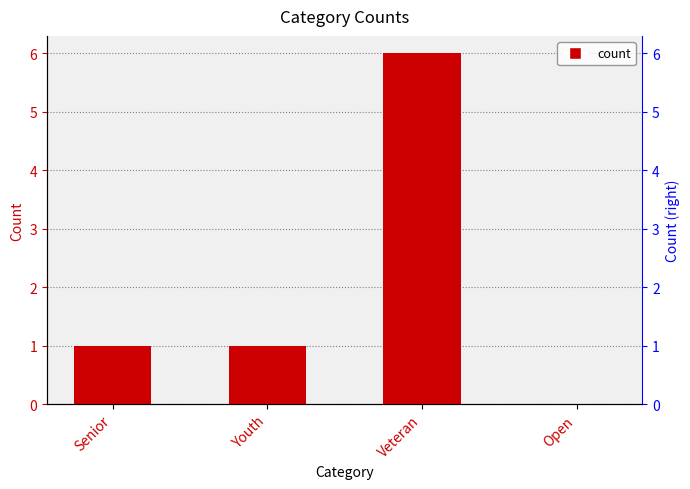

How many values are below 1?

1